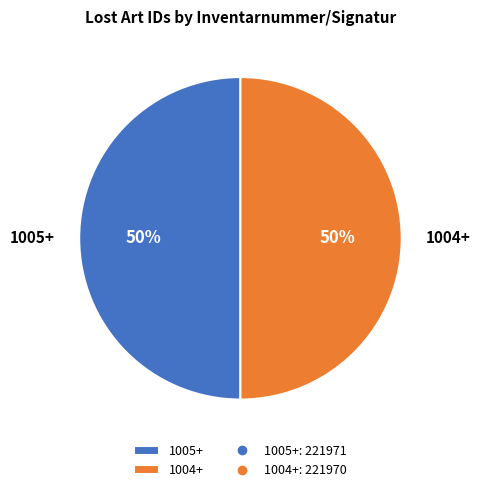

To the nearest percent, what portion does 1004+ represent?

50%